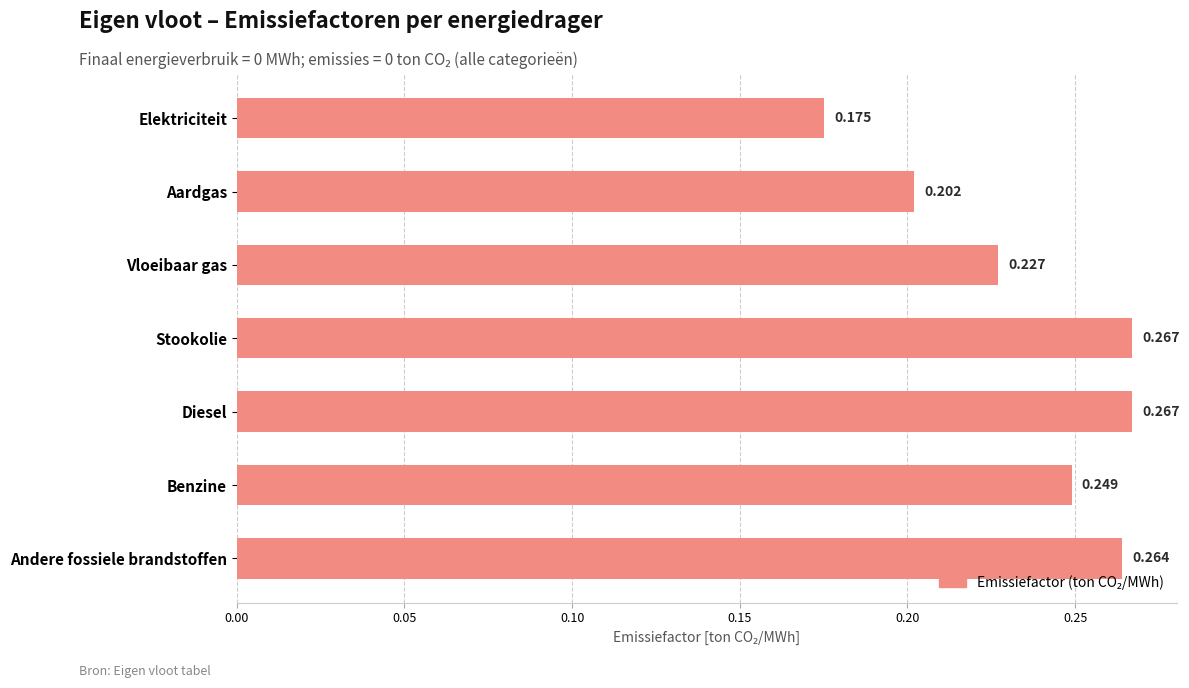

What is the label of the 3rd bar from the top?

Vloeibaar gas